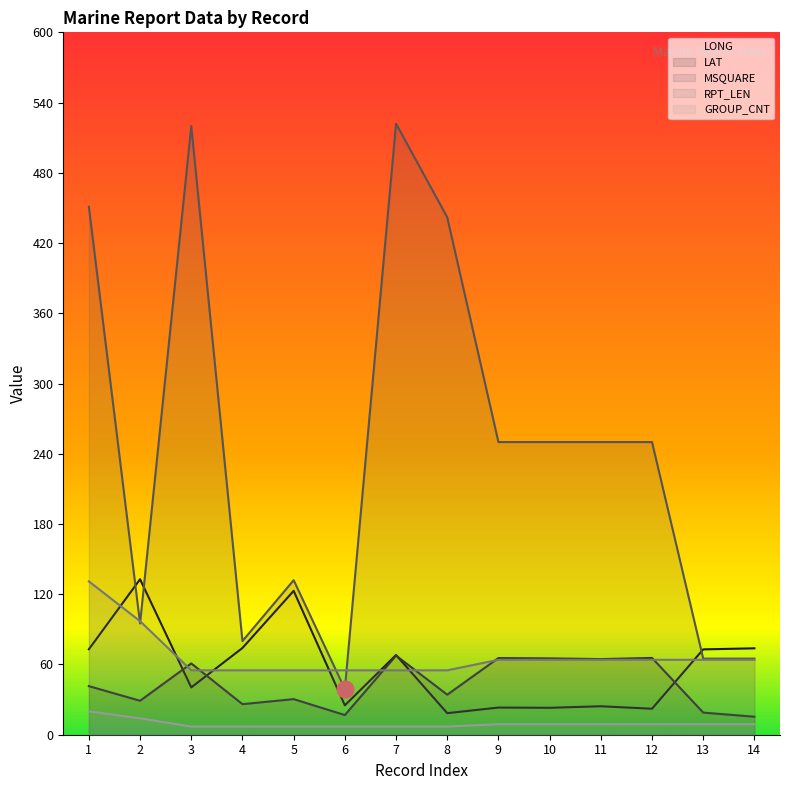

Reading left to right, transcribe all the data shown in this chart.

LONG: 1=73.0	2=132.8	3=40.4	4=74.1	5=122.9	6=25.1	7=68.1	8=18.4	9=23.2	10=23.0	11=24.3	12=22.2	13=72.9	14=73.8
LAT: 1=41.5	2=29.0	3=60.9	4=26.1	5=30.4	6=16.8	7=67.6	8=34.2	9=65.5	10=65.2	11=64.6	12=65.6	13=18.9	14=15.4
MSQUARE: 1=451.0	2=95.0	3=520.0	4=80.0	5=132.0	6=39.0	7=522.0	8=442.0	9=250.0	10=250.0	11=250.0	12=250.0	13=65.0	14=65.0
RPT_LEN: 1=131.0	2=97.0	3=55.0	4=55.0	5=55.0	6=55.0	7=55.0	8=55.0	9=64.0	10=64.0	11=64.0	12=64.0	13=64.0	14=64.0
GROUP_CNT: 1=20.0	2=14.0	3=7.0	4=7.0	5=7.0	6=7.0	7=7.0	8=7.0	9=9.0	10=9.0	11=9.0	12=9.0	13=9.0	14=9.0